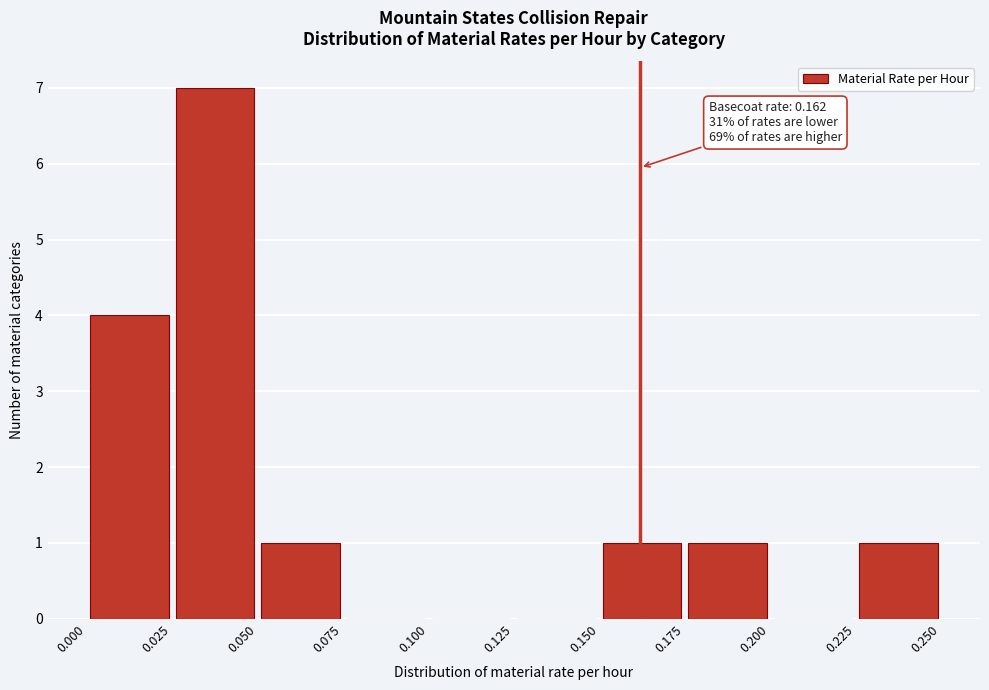

Which range on the x-axis has the tallest bar?

0.025 to 0.050